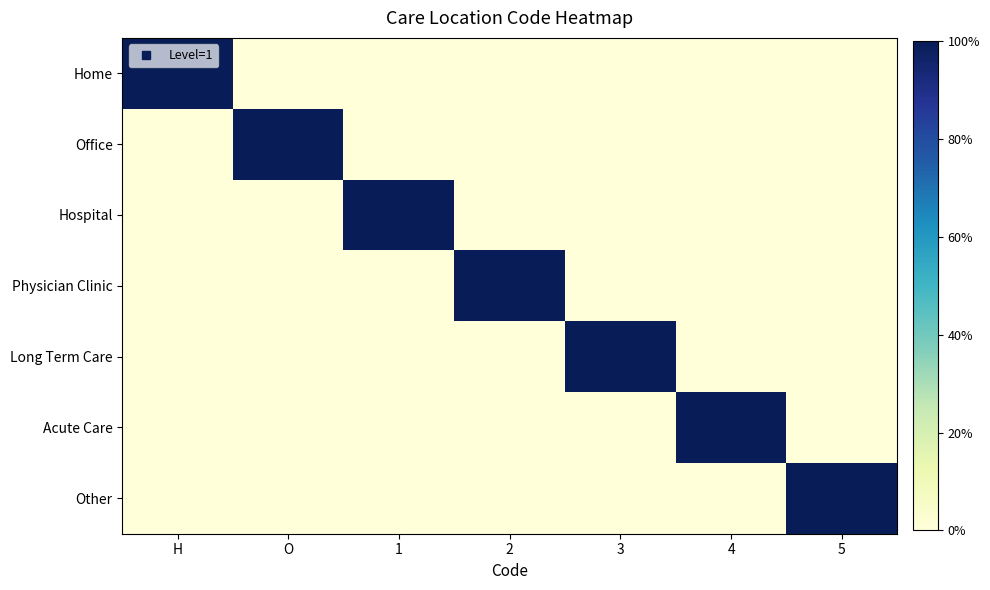

List the series in order of their peak value, lowest first.

Home, Office, Hospital, Physician Clinic, Long Term Care, Acute Care, Other